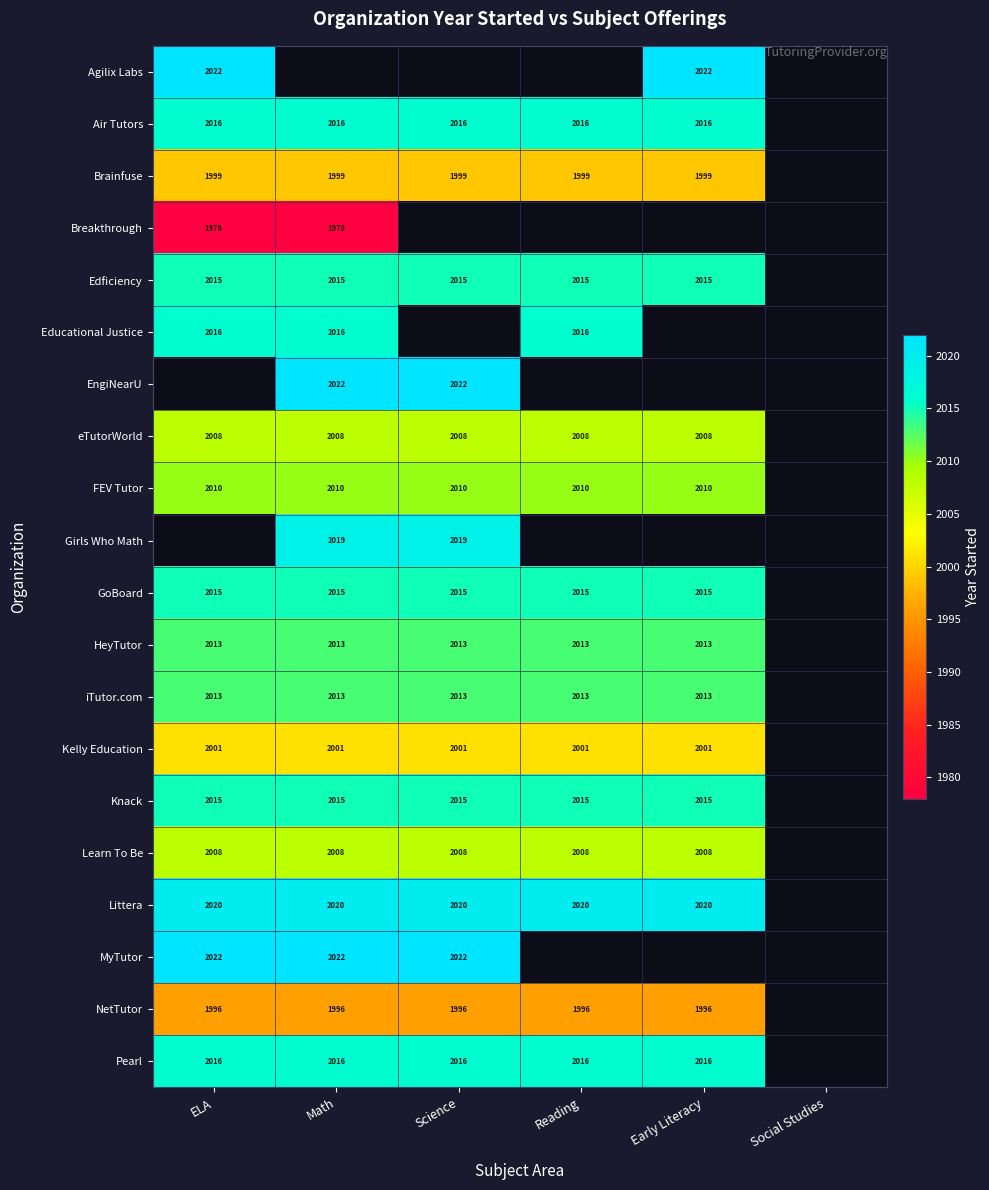

At how many categories does at least one series exceed 1992?

5